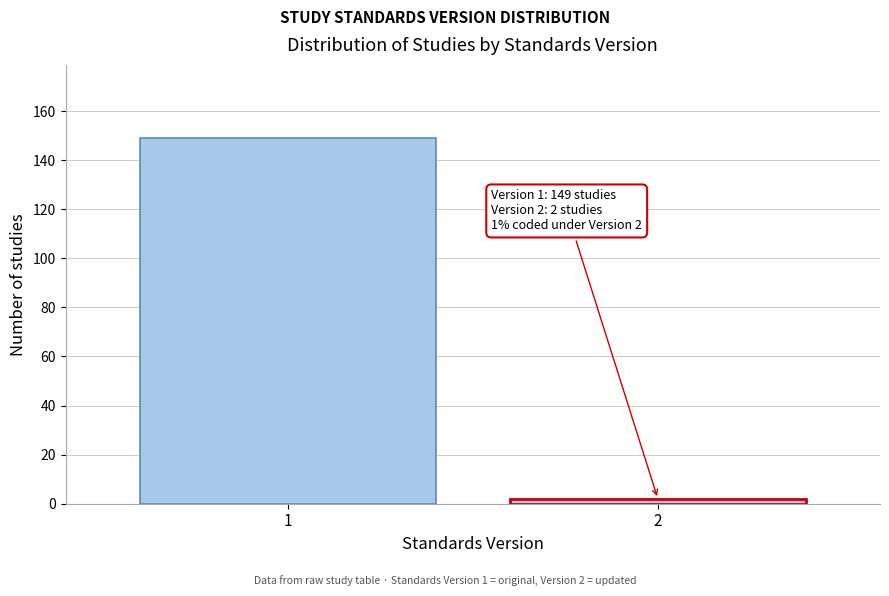

Reading left to right, extract all data points from this chart.

1=149	2=2